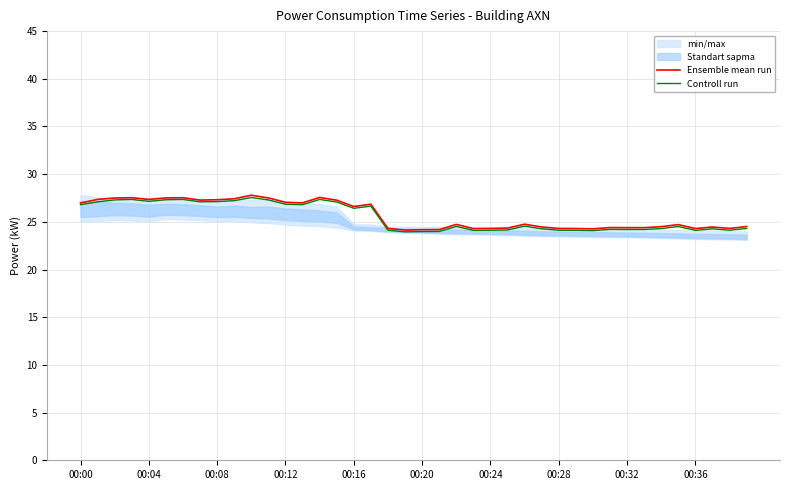

What is the difference between the second highest and second lowest values in the Controll run series?

3.4